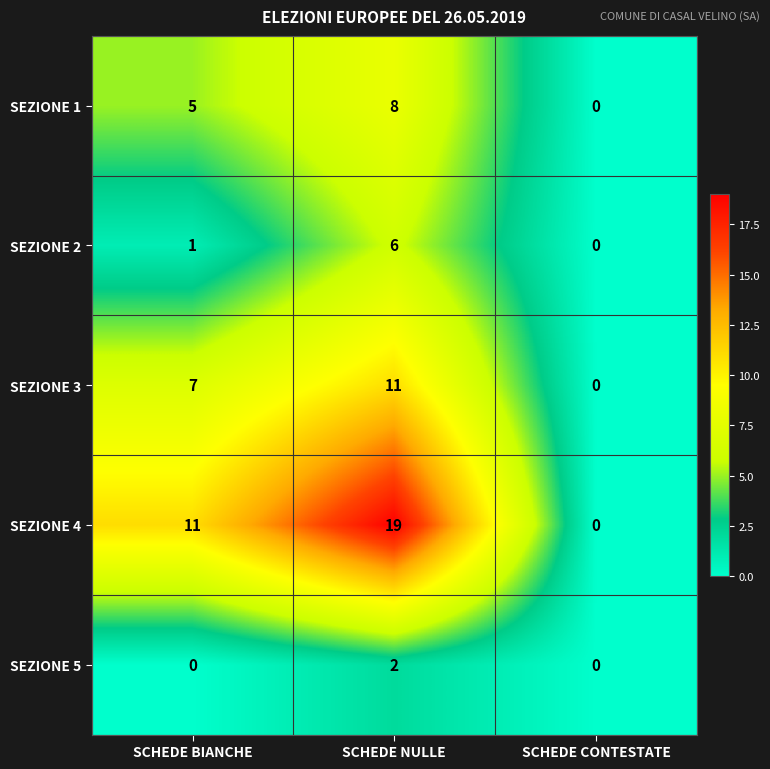

True or false: SEZIONE 1 has a value of -5 at SCHEDE CONTESTATE.

False